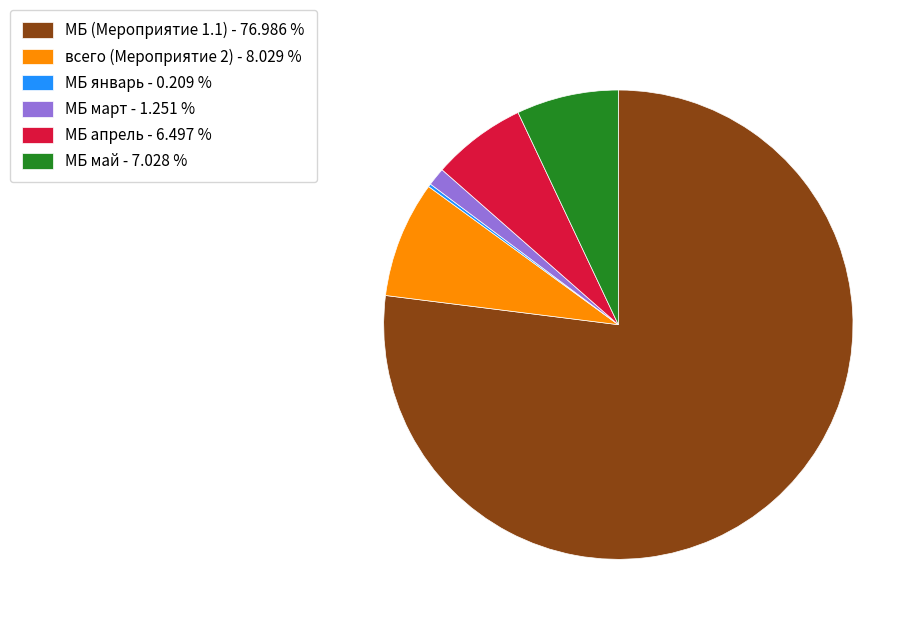

Does any single category account for the majority?

Yes